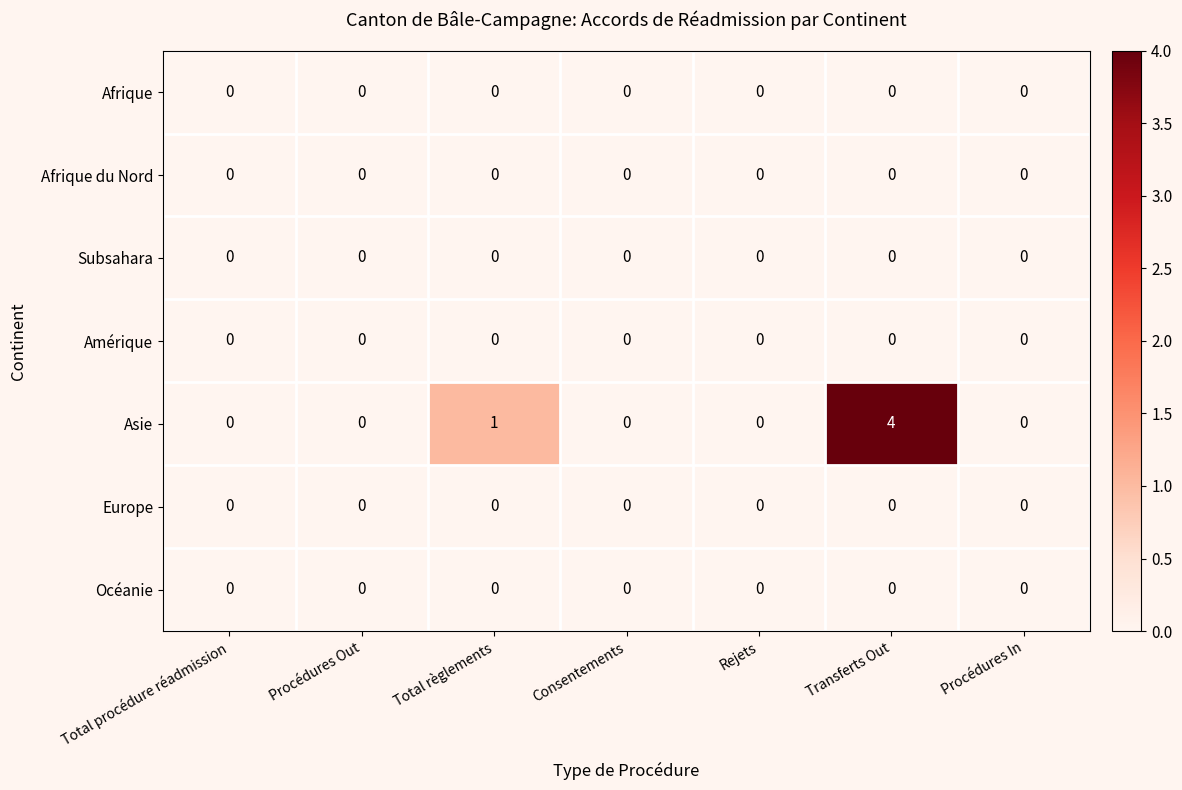

The value of Afrique du Nord at Procédures Out is 0. True or false?

True